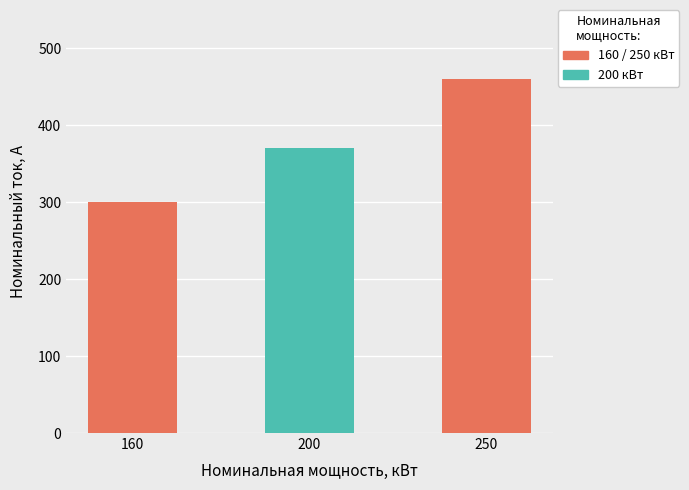

What is the minimum value shown in the chart?

300